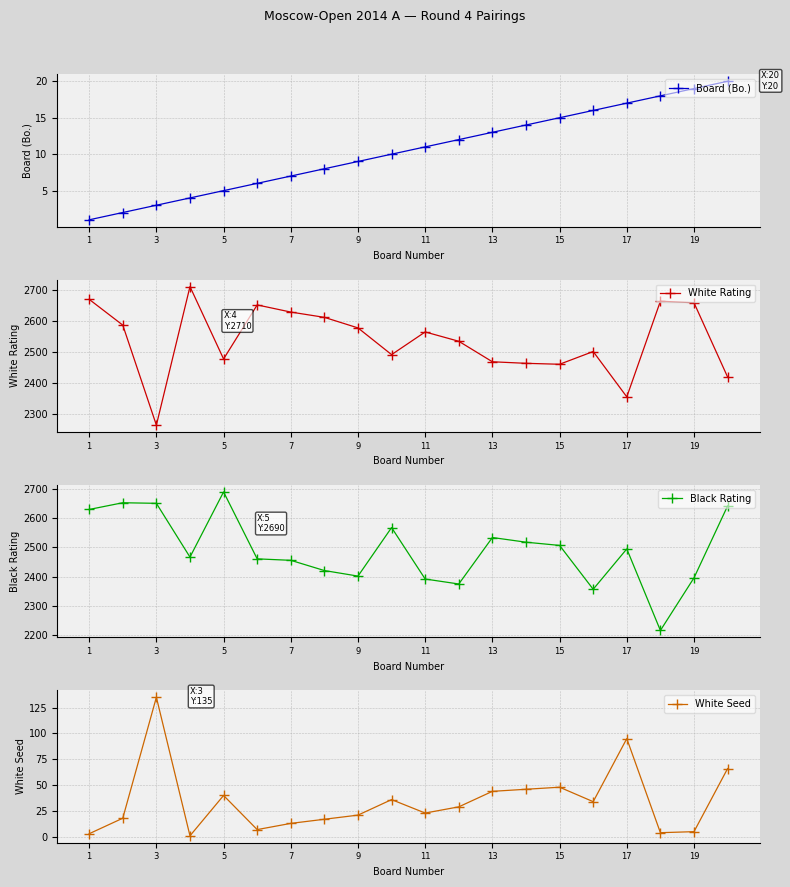

Is it true that Black Rating equals 1383 at 17?

False